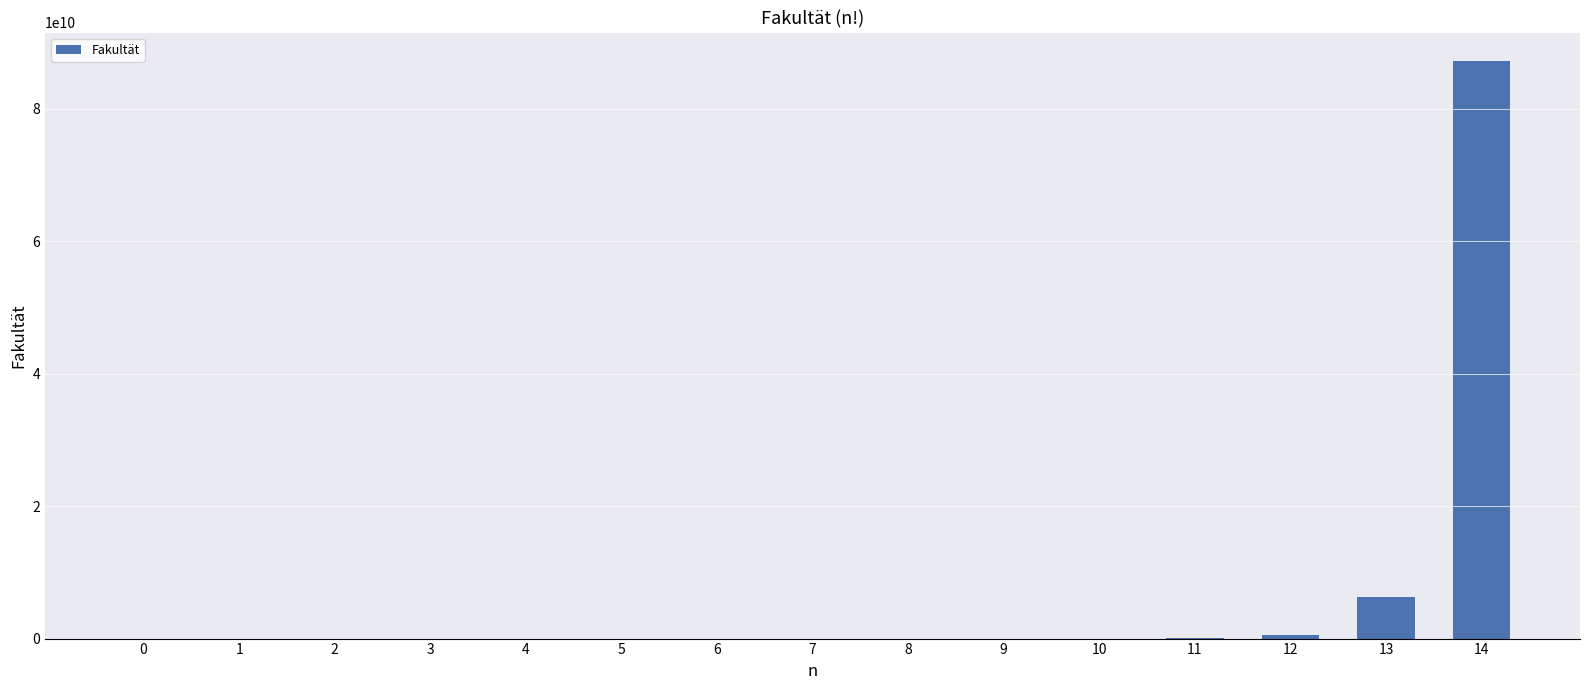

The value at 13 is 6227020800. True or false?

True